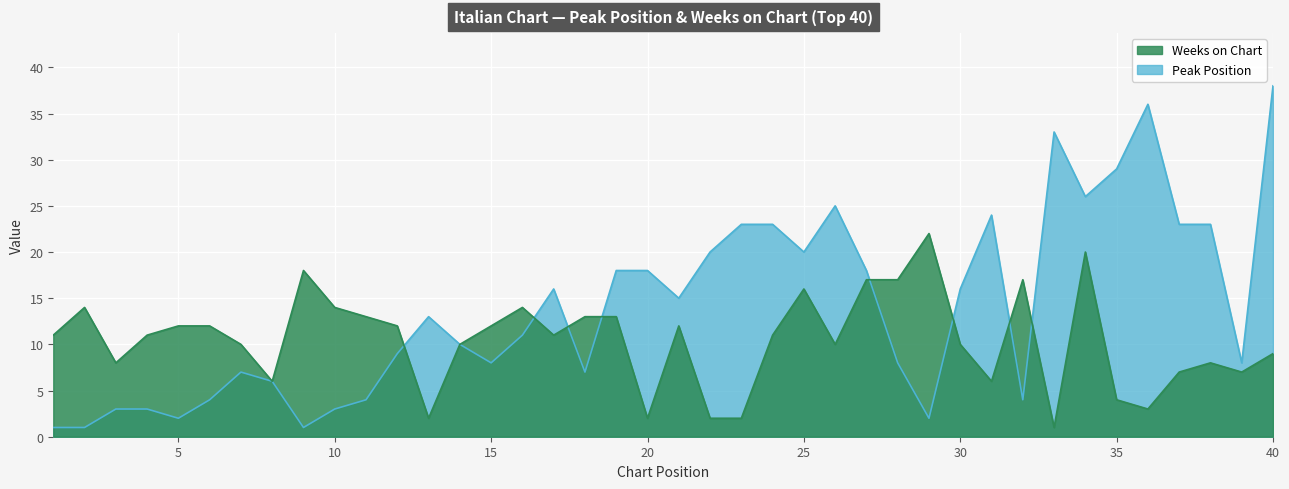

Reading left to right, transcribe all the data shown in this chart.

Peak Position: 1=1	2=1	3=3	4=3	5=2	6=4	7=7	8=6	9=1	10=3	11=4	12=9	13=13	14=10	15=8	16=11	17=16	18=7	19=18	20=18	21=15	22=20	23=23	24=23	25=20	26=25	27=18	28=8	29=2	30=16	31=24	32=4	33=33	34=26	35=29	36=36	37=23	38=23	39=8	40=38
Weeks on Chart: 1=11	2=14	3=8	4=11	5=12	6=12	7=10	8=6	9=18	10=14	11=13	12=12	13=2	14=10	15=12	16=14	17=11	18=13	19=13	20=2	21=12	22=2	23=2	24=11	25=16	26=10	27=17	28=17	29=22	30=10	31=6	32=17	33=1	34=20	35=4	36=3	37=7	38=8	39=7	40=9